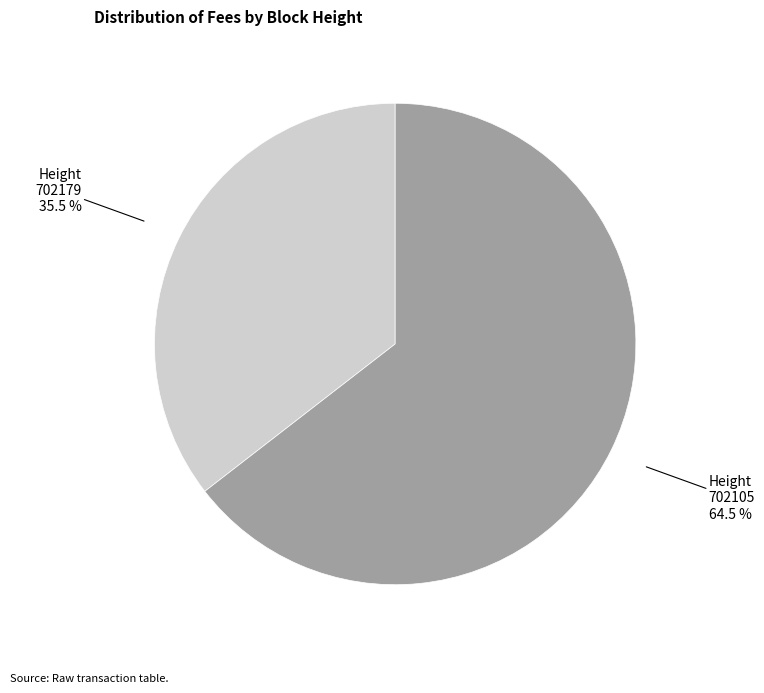

Is it true that 702105 is 54% of the pie?

False